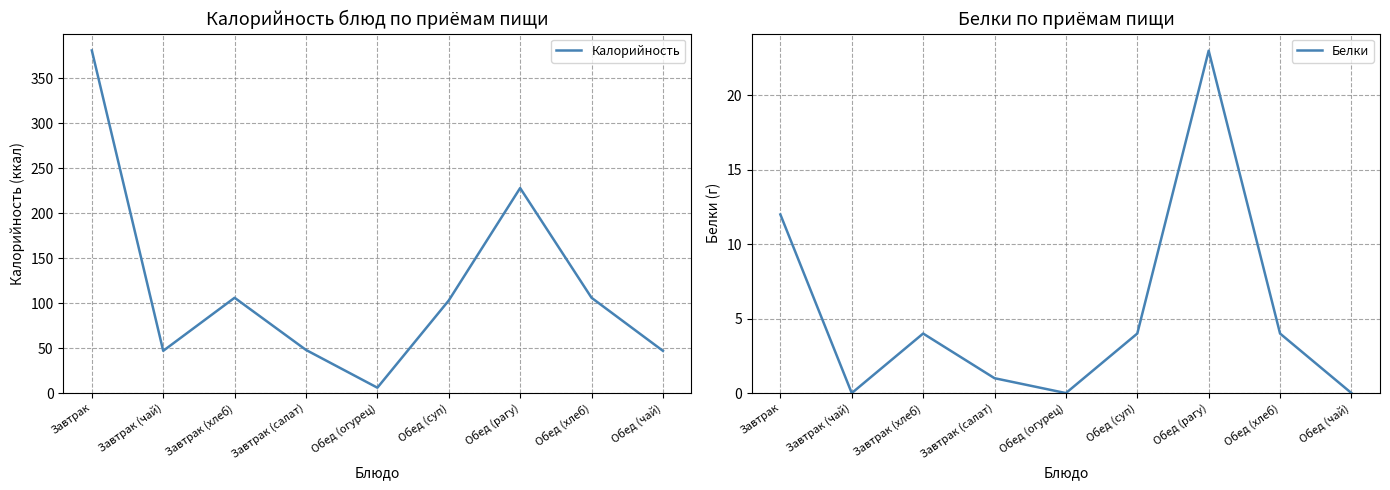

Does the chart have visible grid lines?

Yes